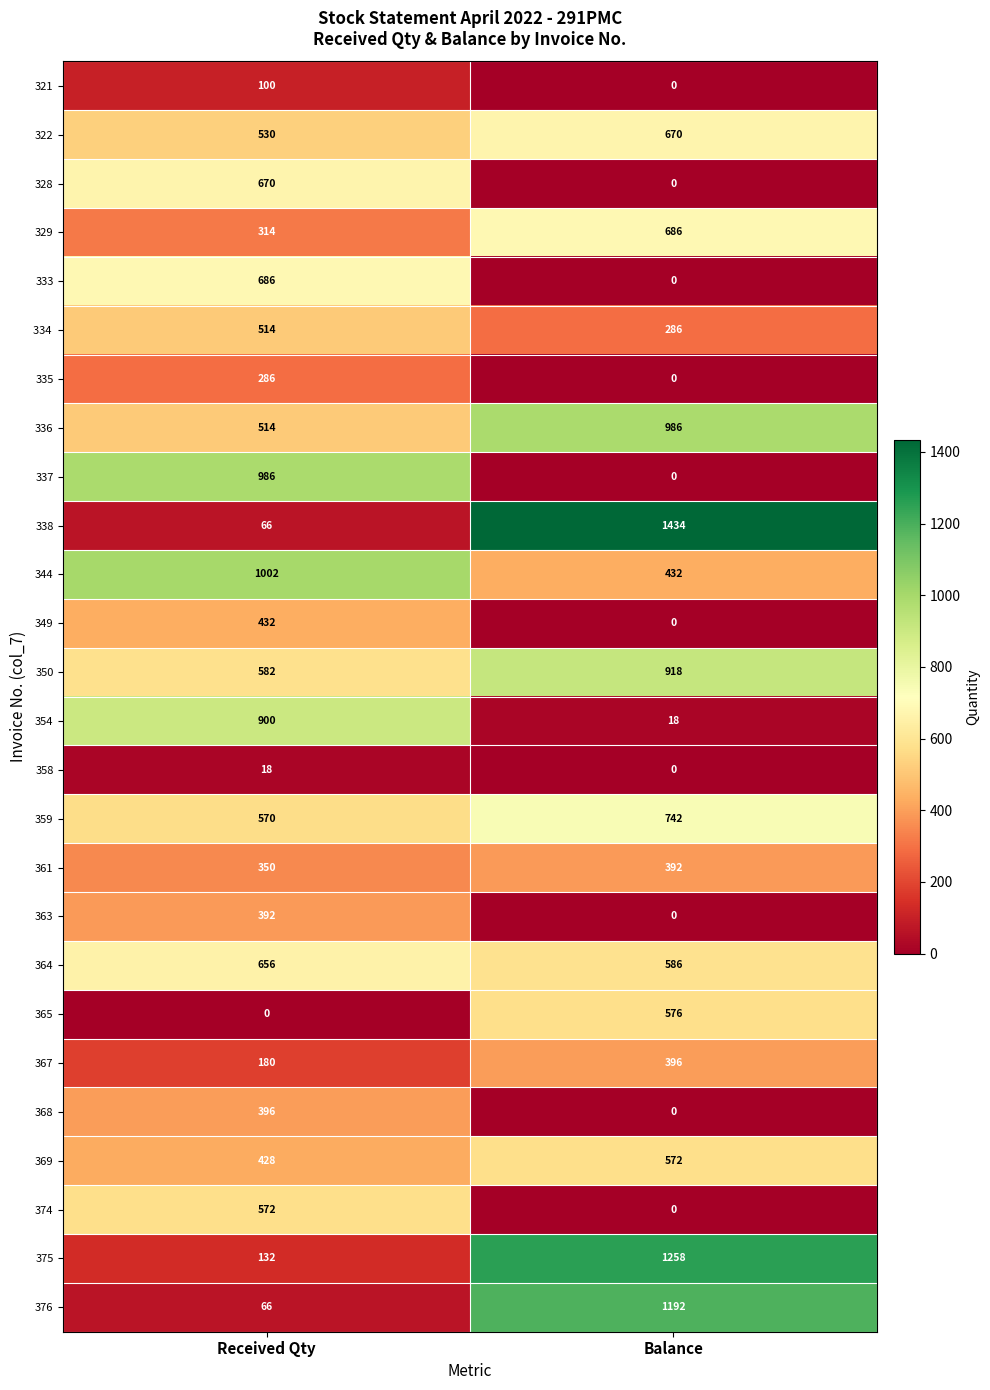

The value of 363 at Balance is -178. True or false?

False